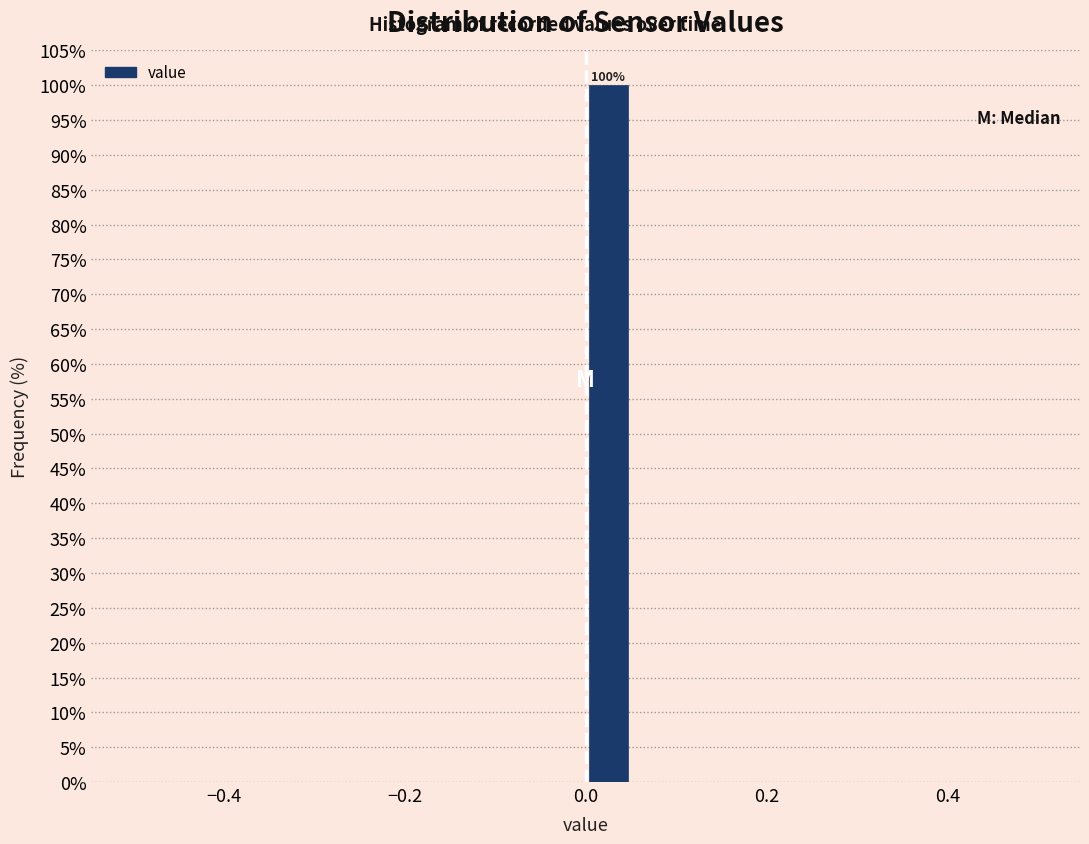

Read against the x-axis, roughly where is the centre of the tallest bar?

0.02